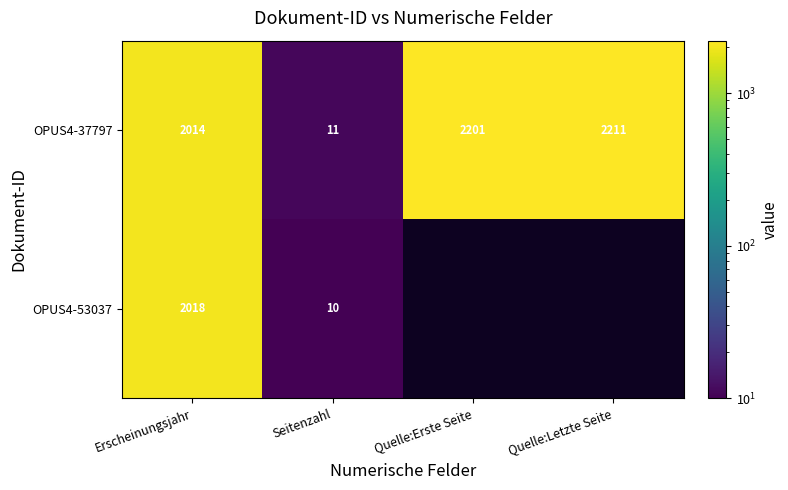

Which has a higher value, Quelle:Erste Seite or Seitenzahl?

Quelle:Erste Seite